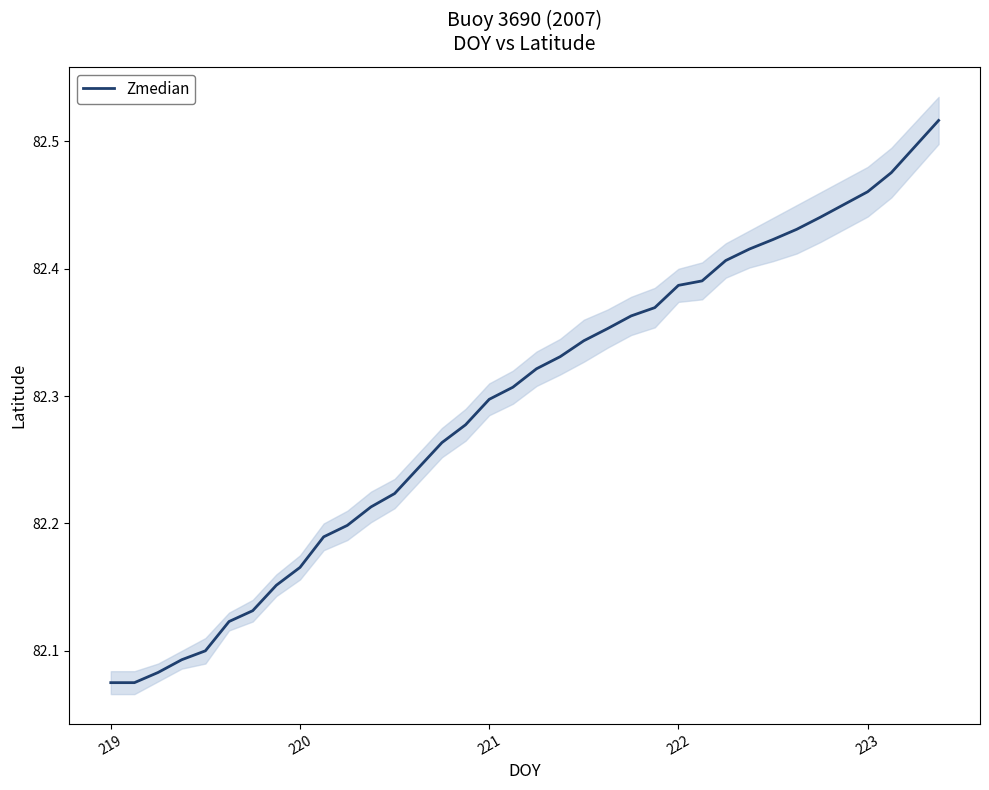

Does the chart have visible grid lines?

No